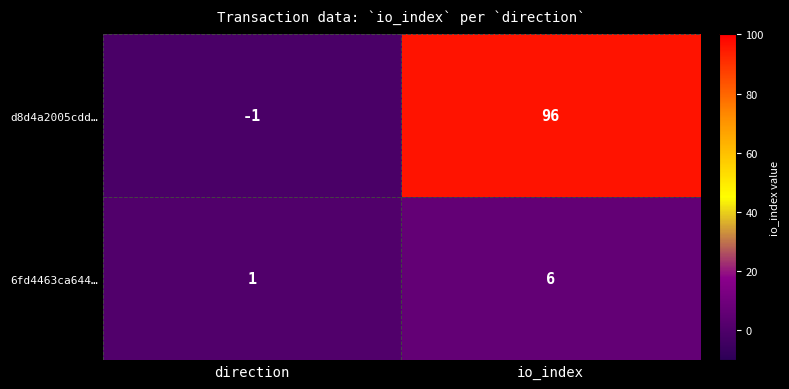

Rank the series at io_index from lowest to highest value.

6fd4463ca644…, d8d4a2005cdd…